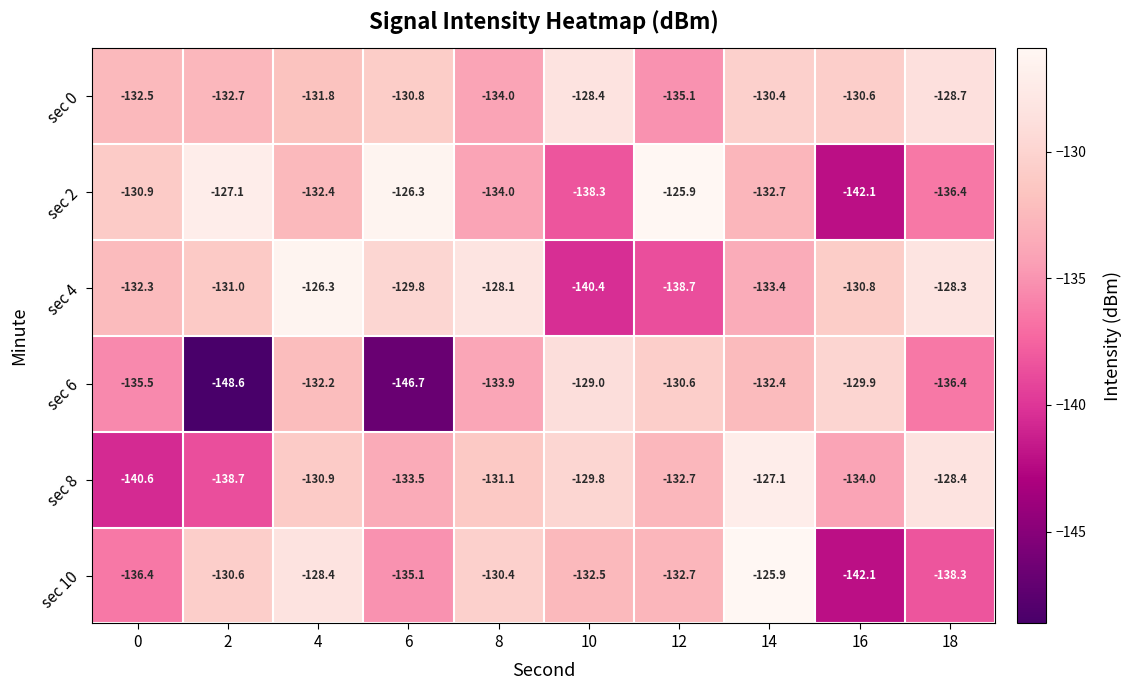

At which category is the sum across all series the highest?

14